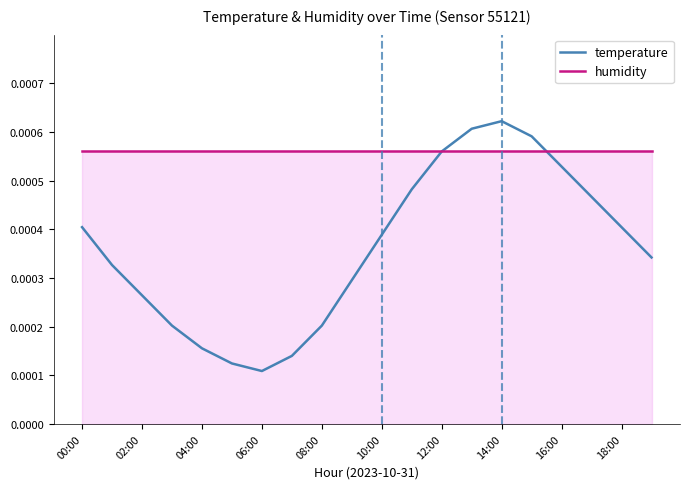

Rank the series by their maximum value, from highest to lowest.

temperature, humidity